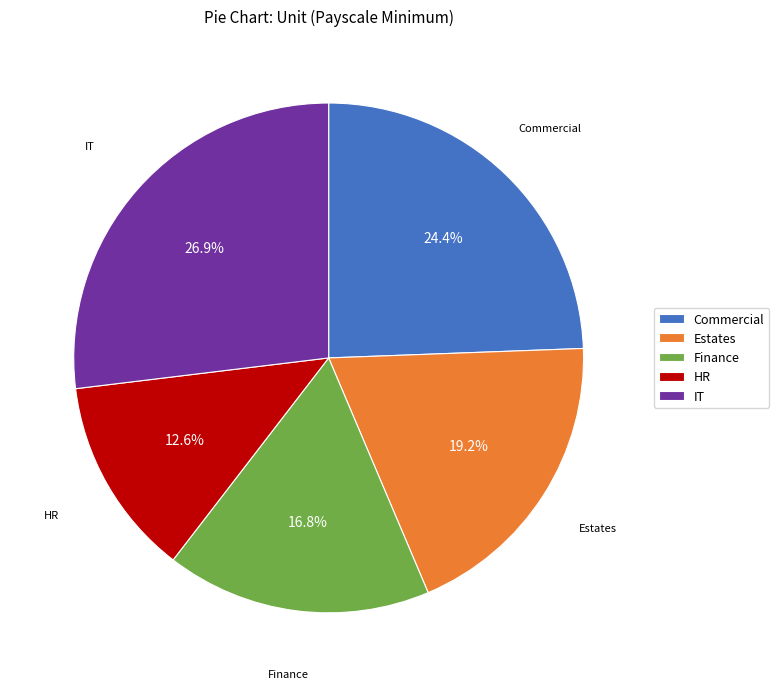

What portion of the pie excludes Commercial?

75.6%